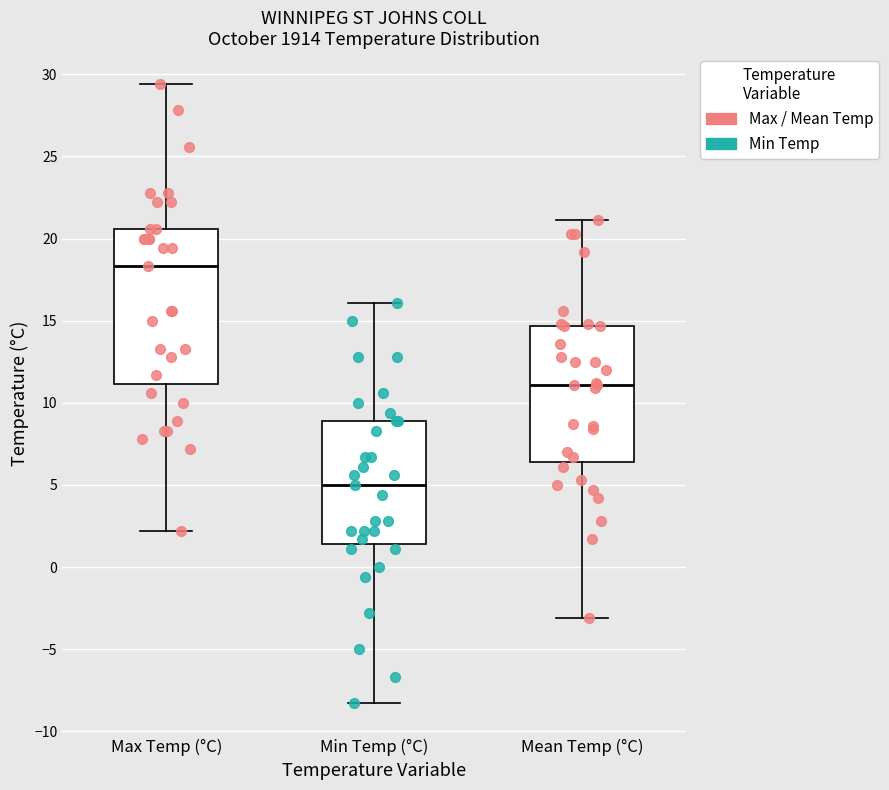

Reading left to right, transcribe this box plot: for each box, give where its median line is, the range the box spans, and where its two whiskers end, as read against the y-axis. The values are not printed on the chart, so give them approximately, as read against the axis.

Max Temp (°C): median 18.5, box 11.0 to 20.5, whiskers 2.0 to 29.5
Min Temp (°C): median 5.0, box 1.5 to 9.0, whiskers -8.5 to 16.0
Mean Temp (°C): median 11.0, box 6.5 to 14.5, whiskers -3.0 to 21.0